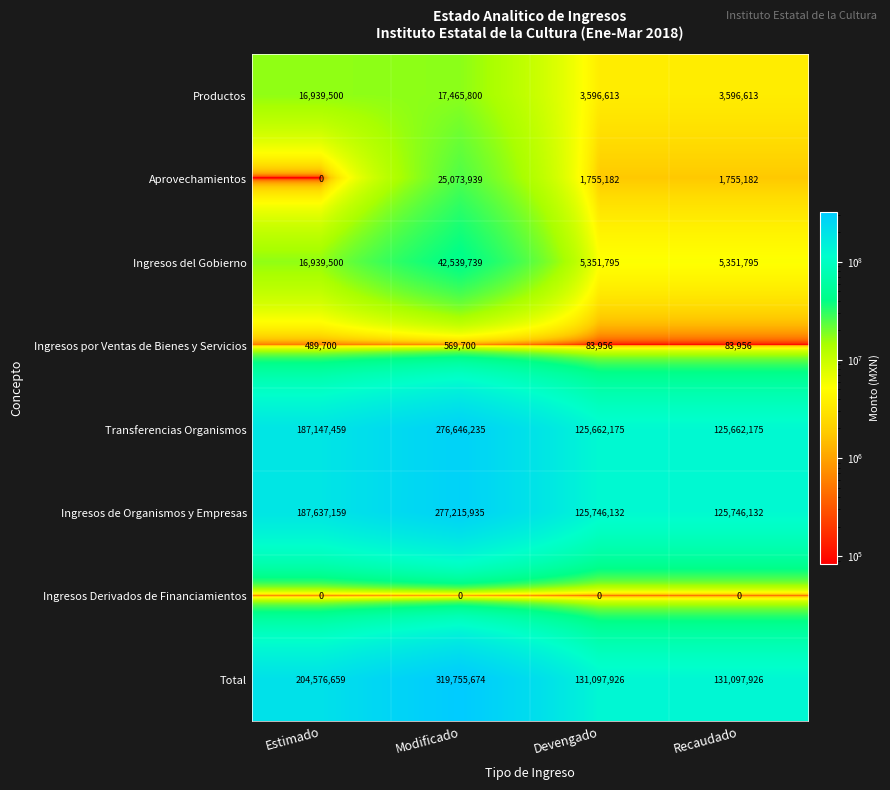

What is the average value of the Transferencias Organismos series?

178779511